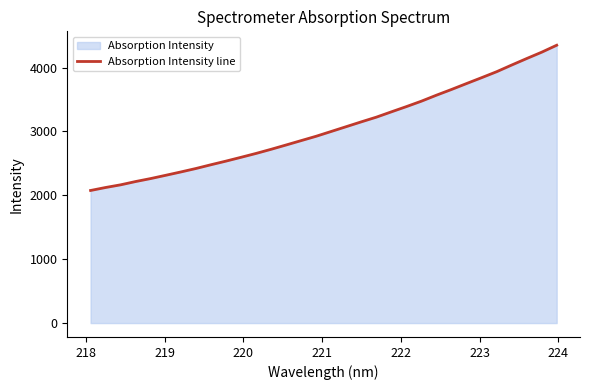

What is the greatest value displayed?

4350.4